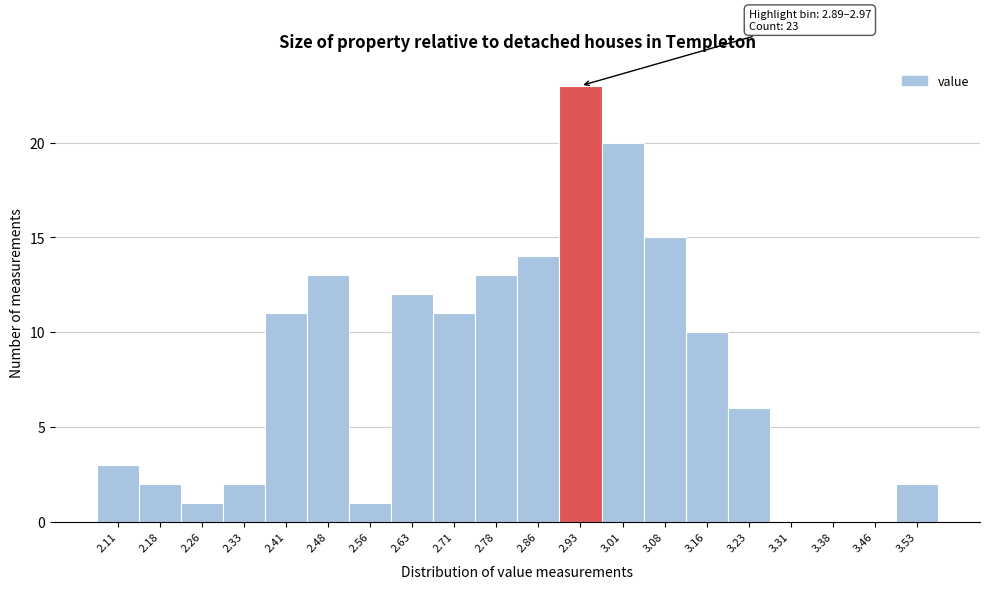

Which range on the x-axis has the tallest bar?

2.895 to 2.970